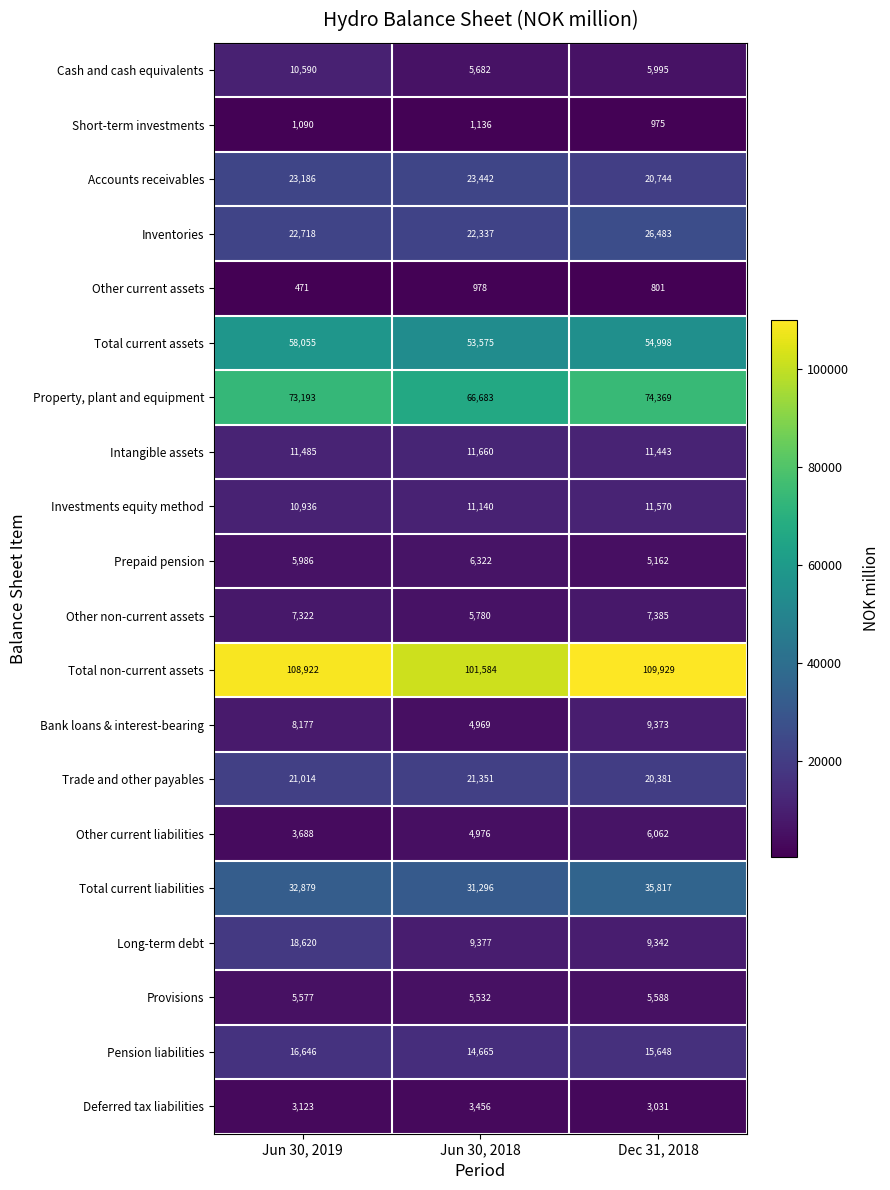

What is the spread (max minus min) of values at Jun 30, 2018?

100606